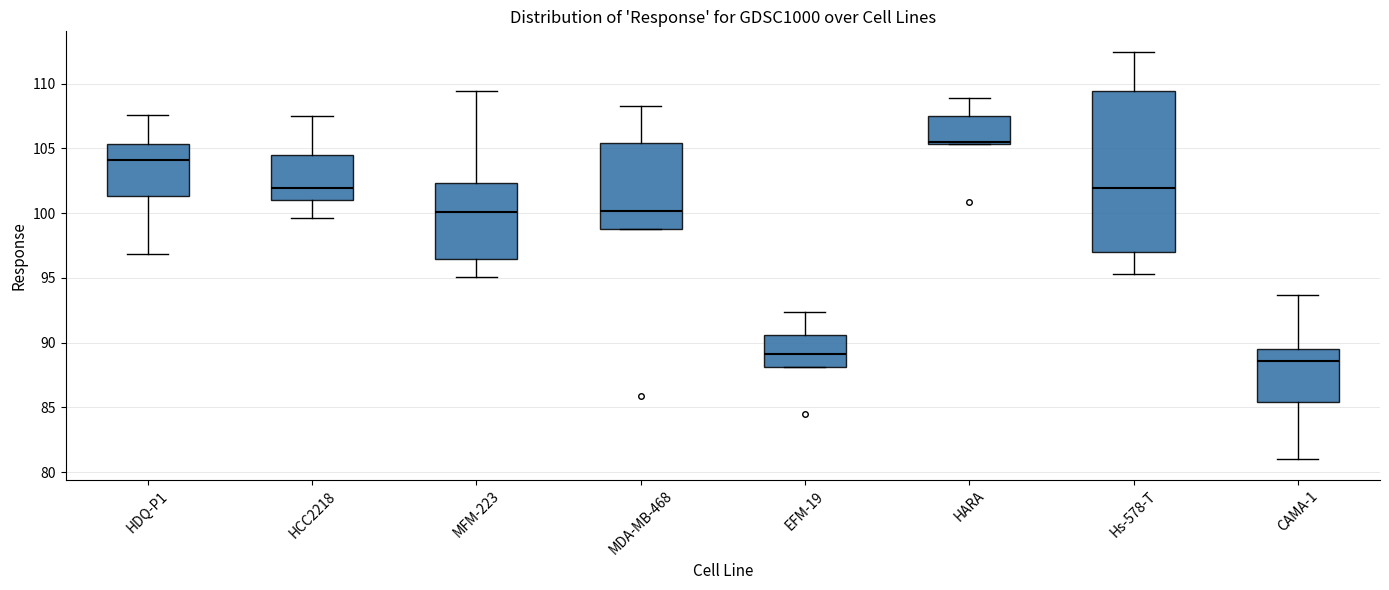

Which box's median line is the highest?

HARA